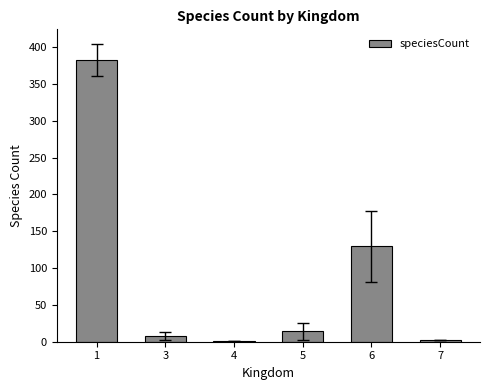

What is the maximum value shown in the chart?

382.4